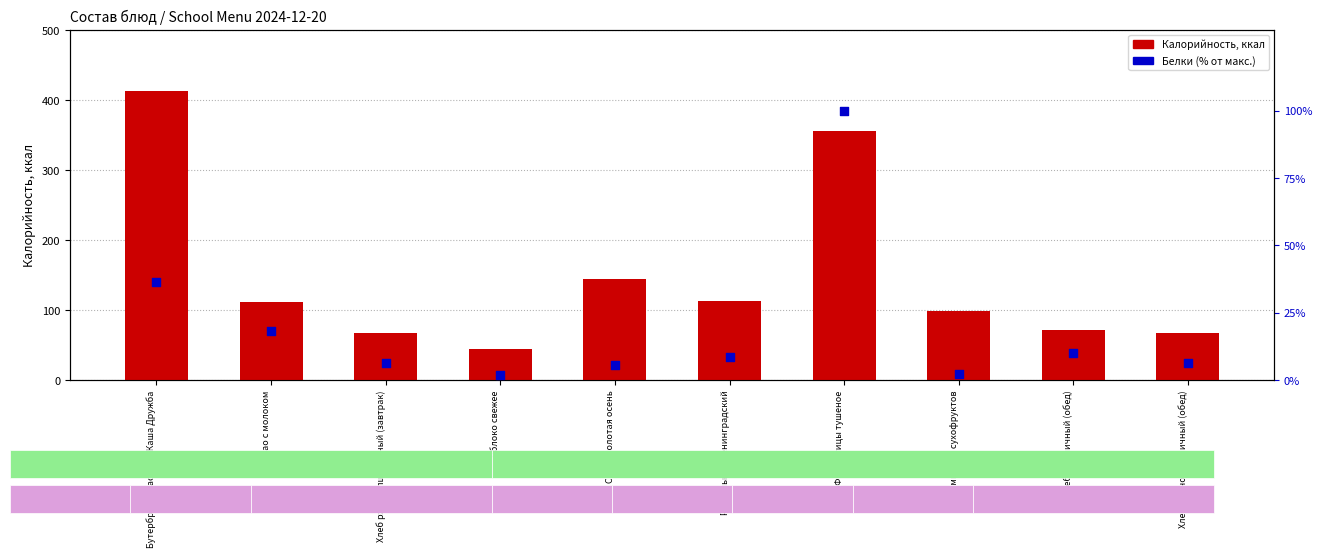

At how many categories does at least one series exceed 157?

2